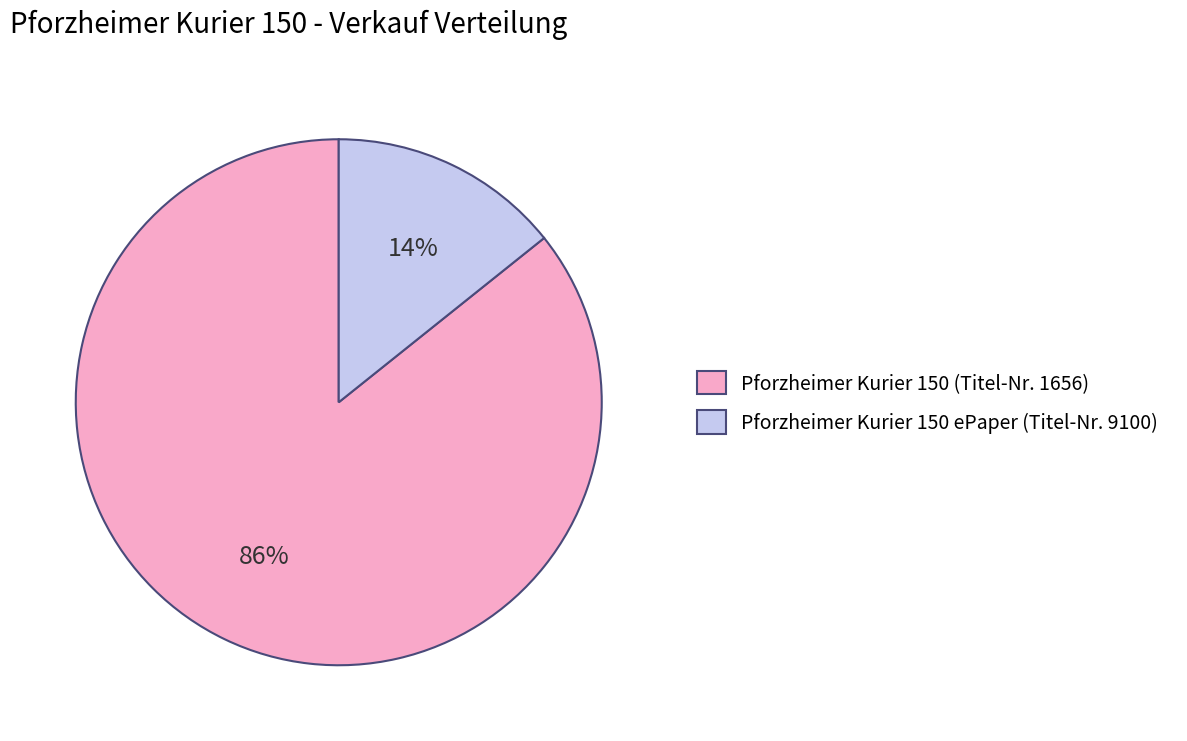

Between Pforzheimer Kurier 150 ePaper (Titel-Nr. 9100) and Pforzheimer Kurier 150 (Titel-Nr. 1656), which is larger?

Pforzheimer Kurier 150 (Titel-Nr. 1656)